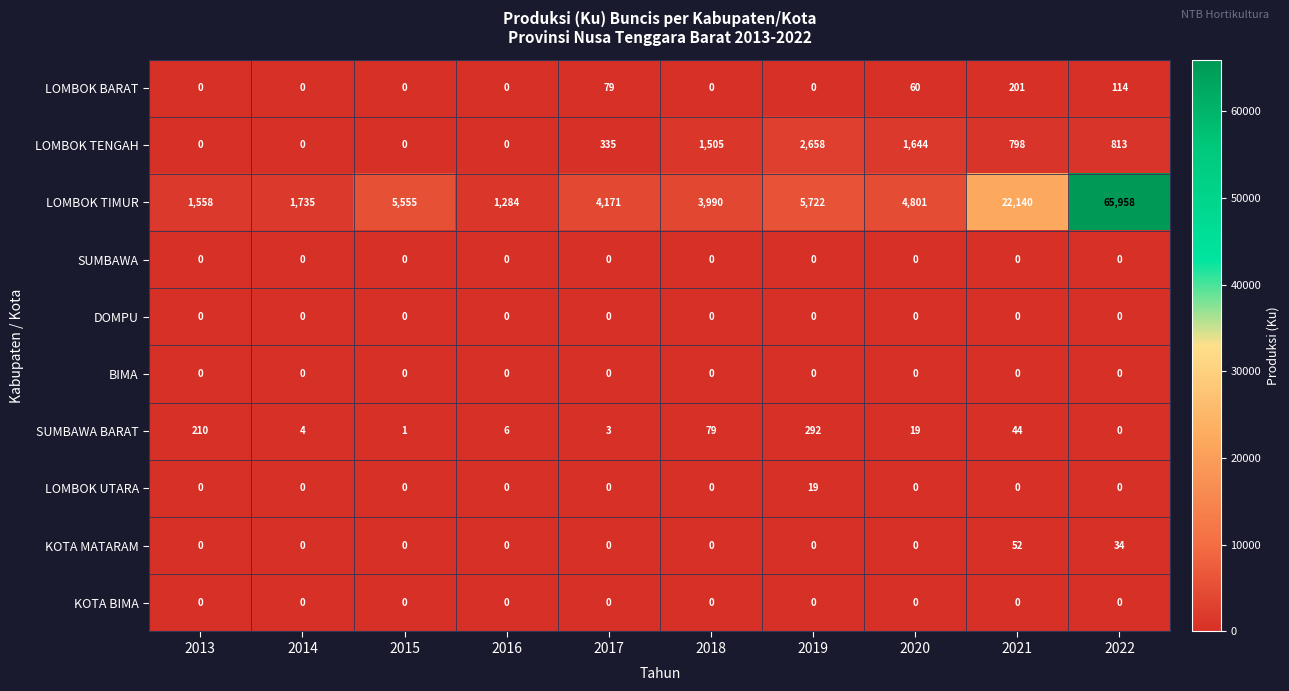

Read the KOTA MATARAM value at 2022, to the nearest 5.

35